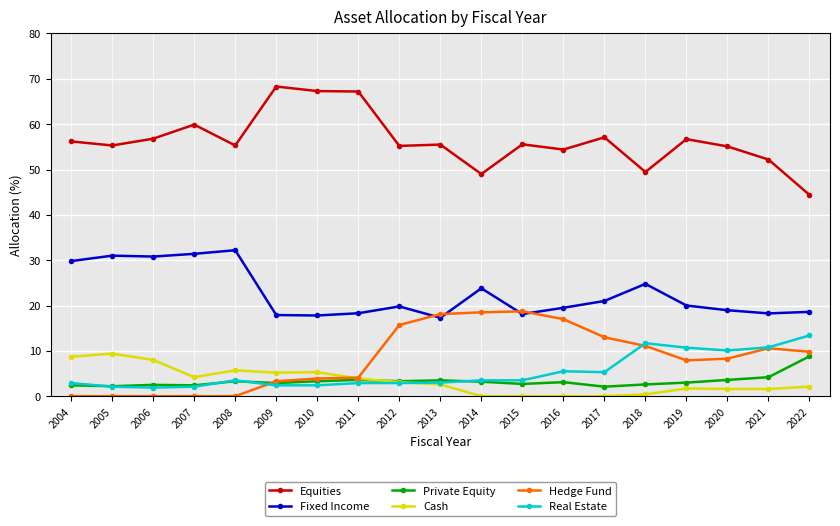

Where does the Hedge Fund series first go above 8?

2012